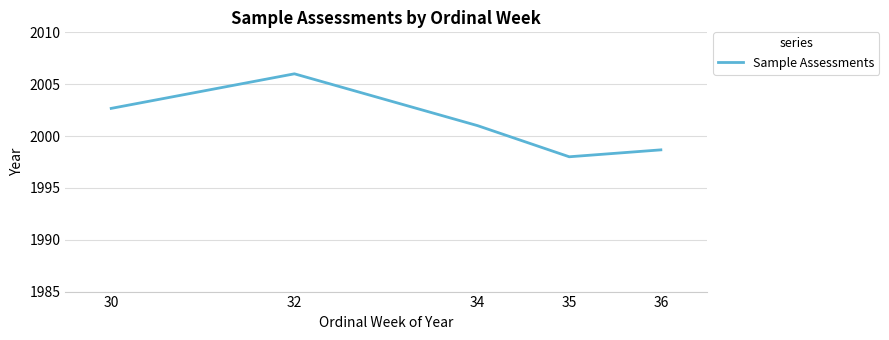

How many series are shown in this chart?

1